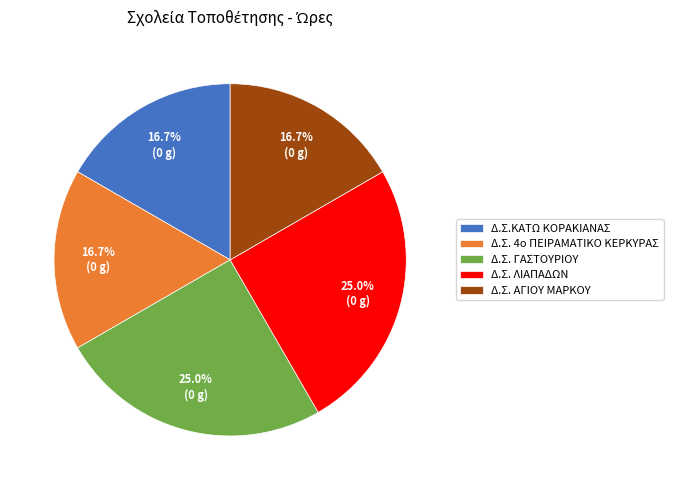

Count the number of slices in the pie.

5